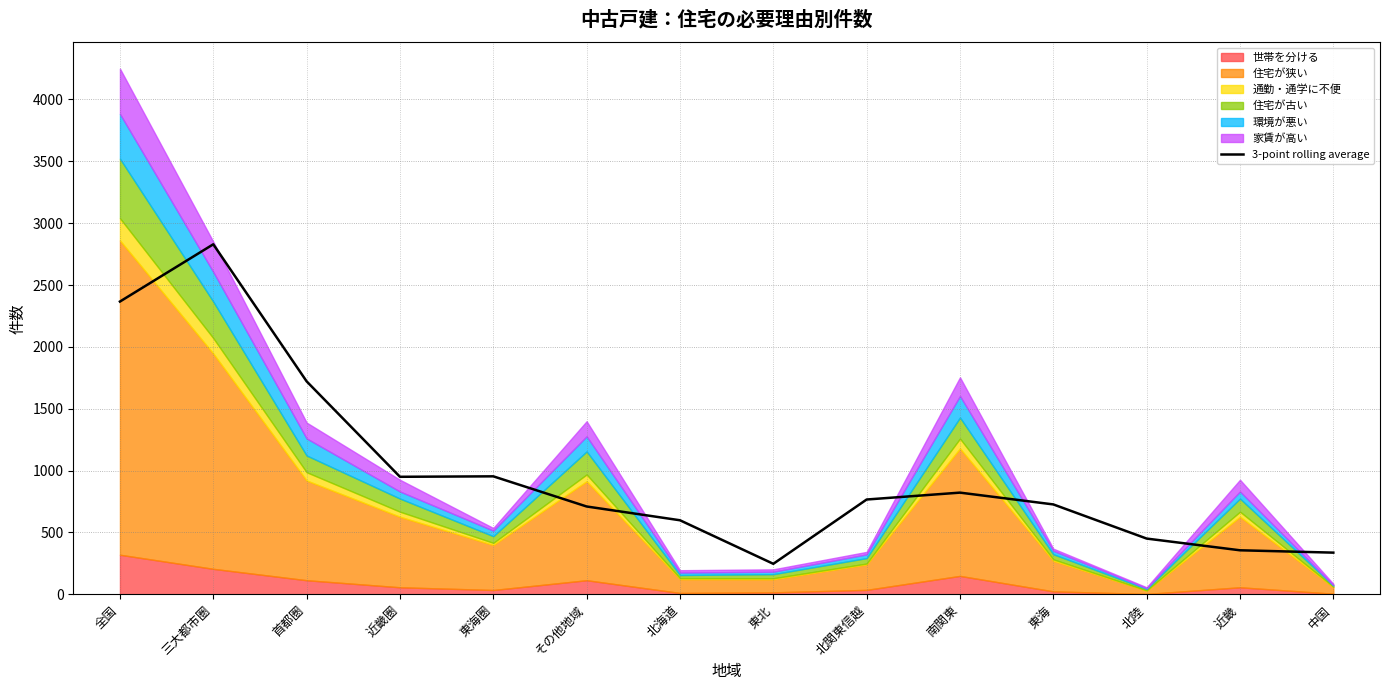

What is the average value?

988.2